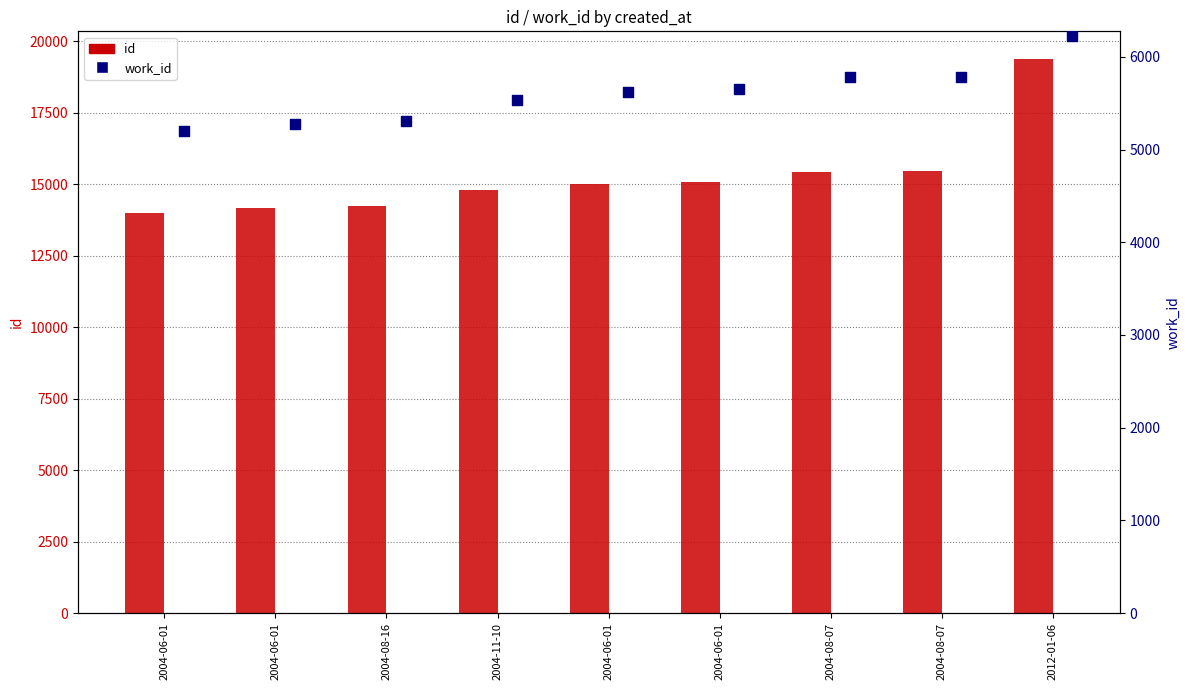

Which series has the largest Y range (max minus min)?

id